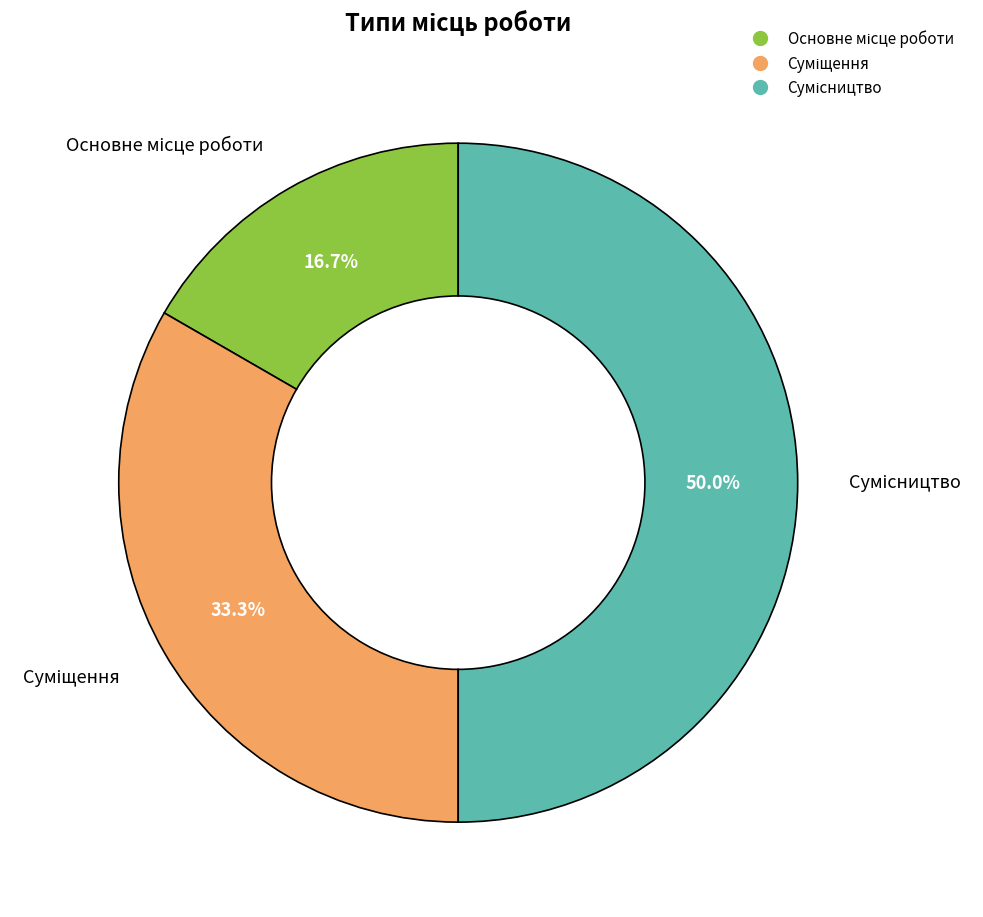

Between Сумісництво and Основне місце роботи, which is larger?

Сумісництво